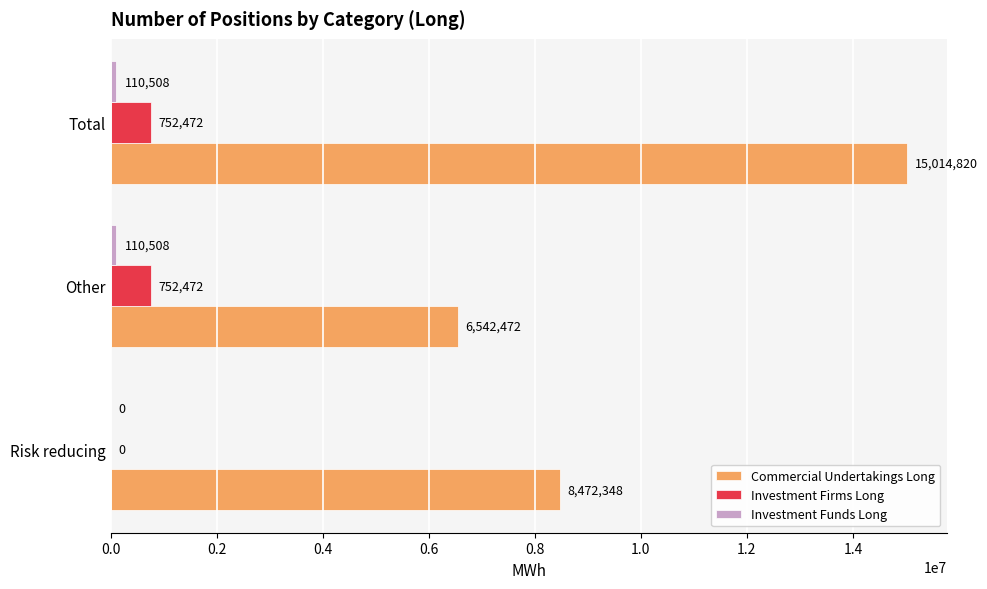

What is the maximum value shown in the chart?

15014820